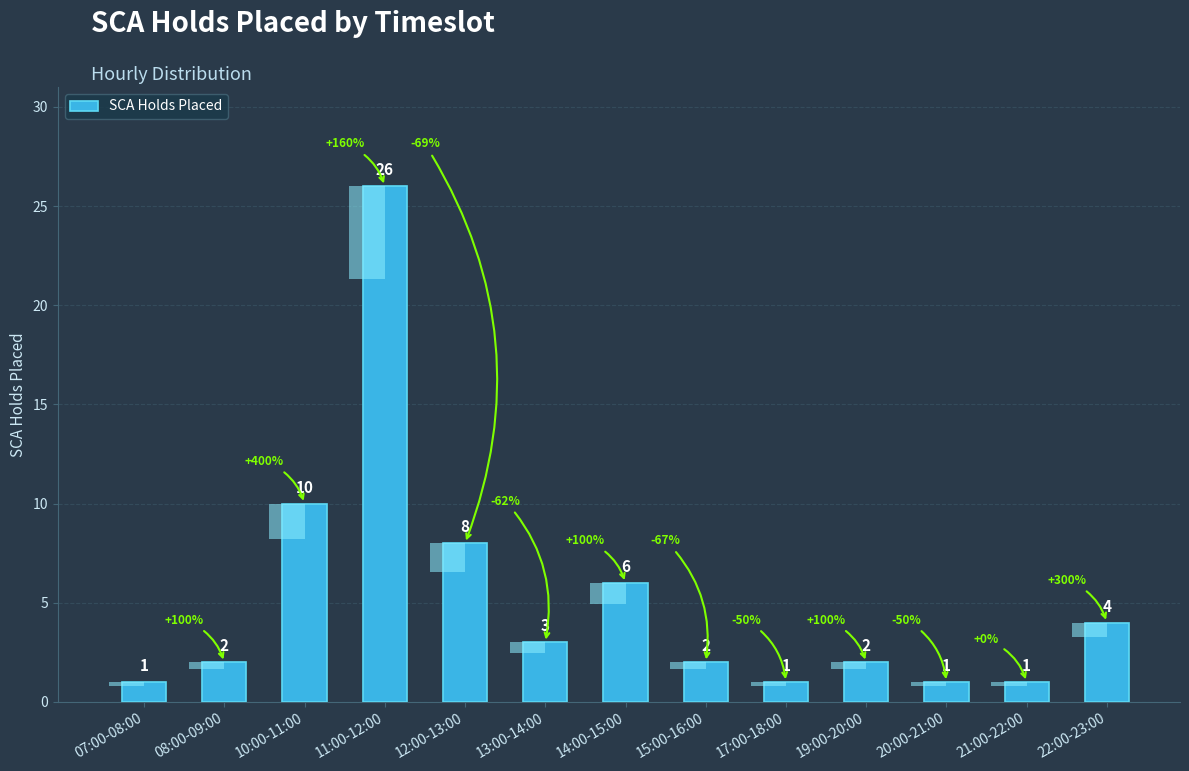

Are the bars grouped side by side (vs. stacked)?

No